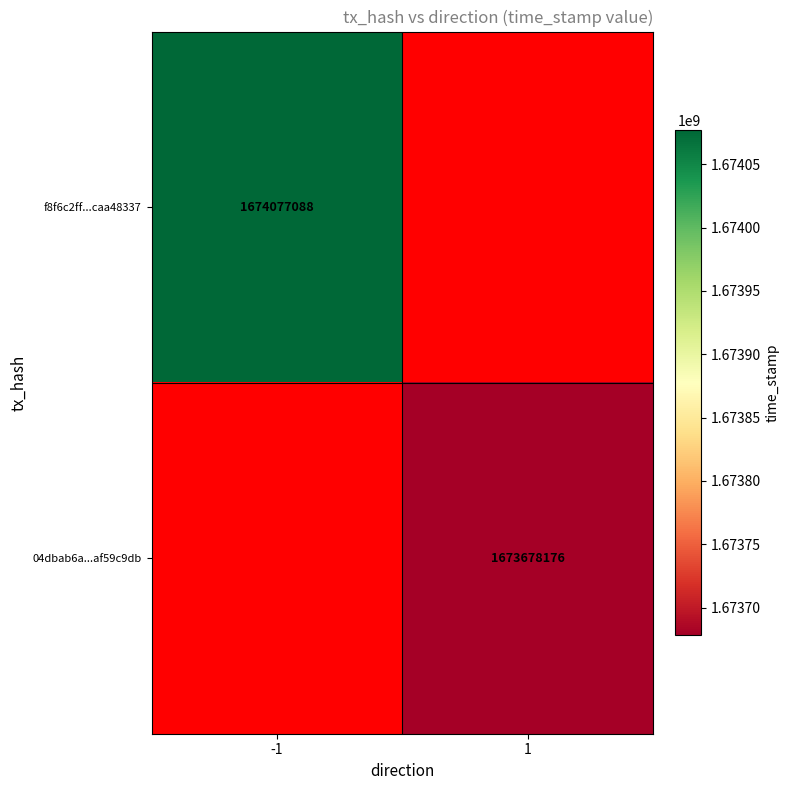

How many series are shown in this chart?

2